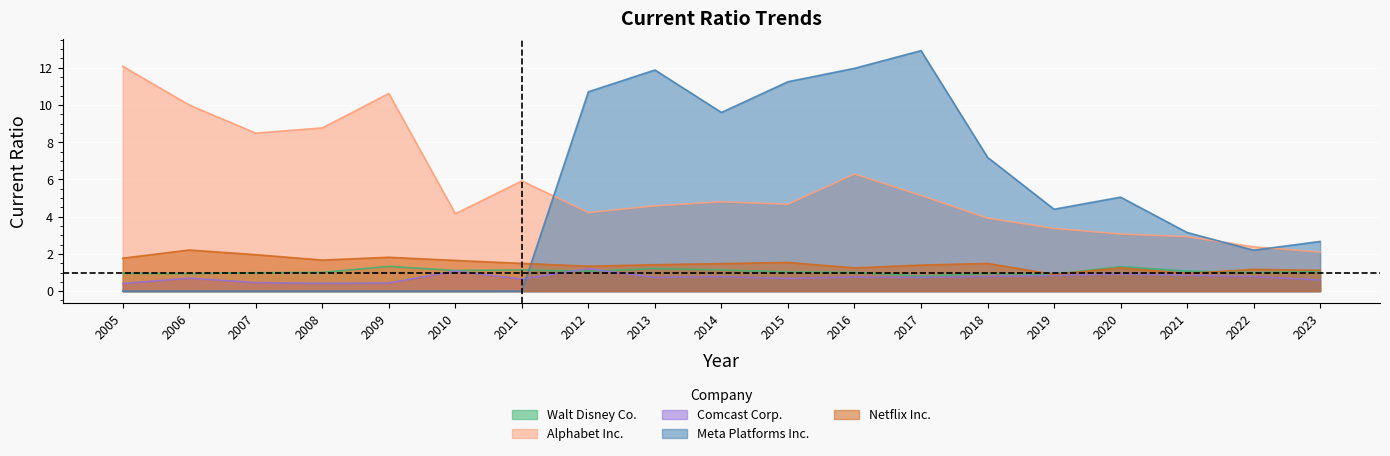

What is the sum of all Meta Platforms Inc. values?

93.0